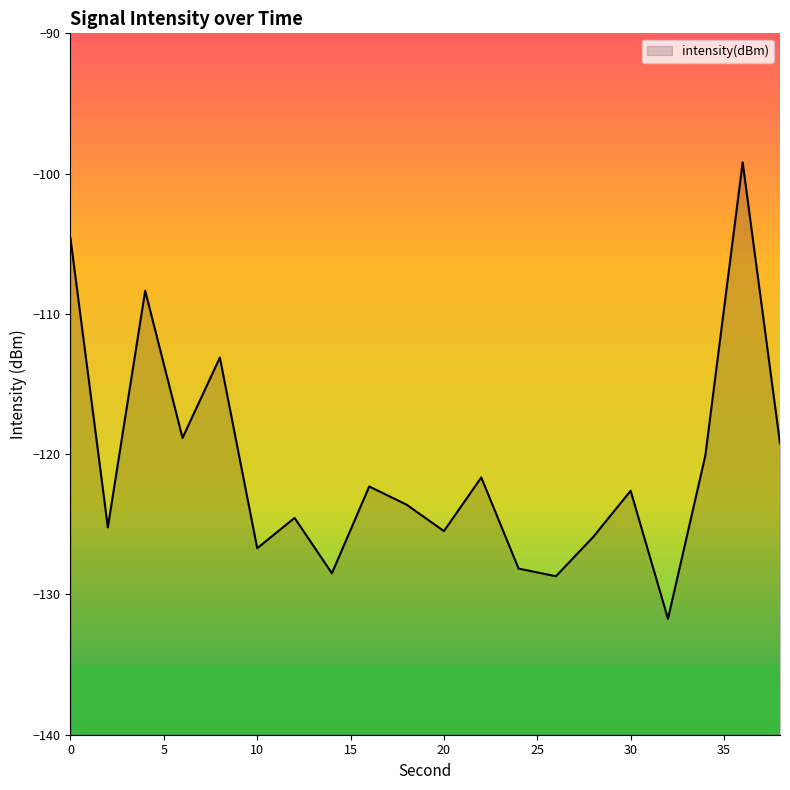

What is the value of the 20th point from the left?

-119.2